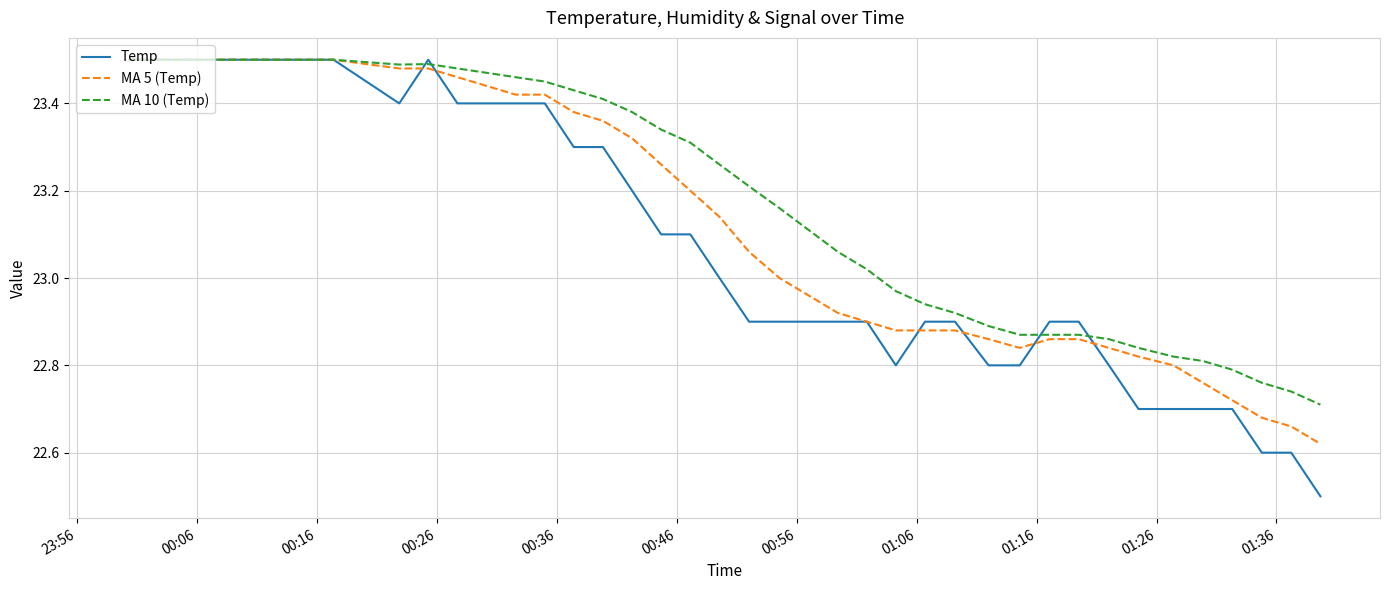

Which series has the largest total across all categories?

MA 10 (Temp)